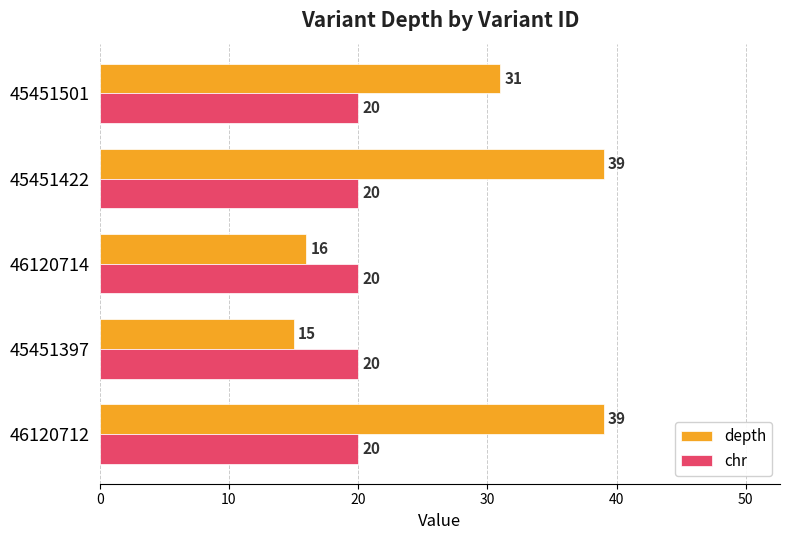

The chr series shows 20 at 45451397. True or false?

True